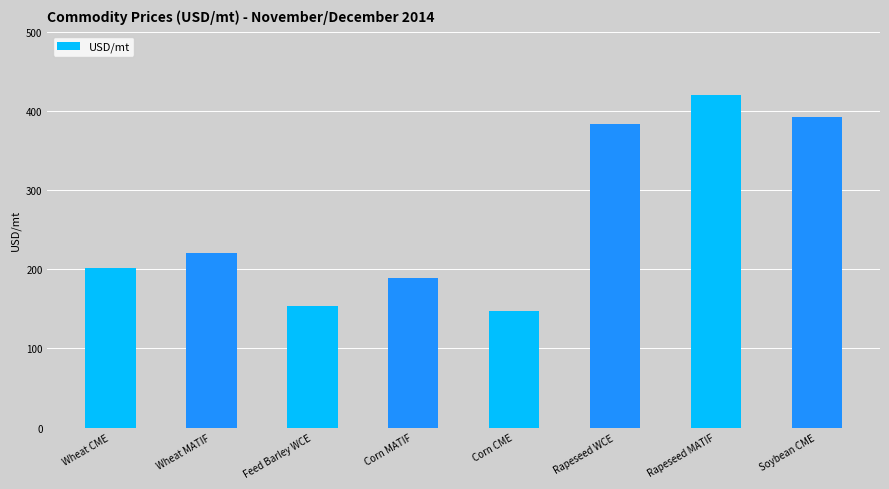

What is the sum of the values at Rapeseed MATIF and Wheat MATIF?

640.2